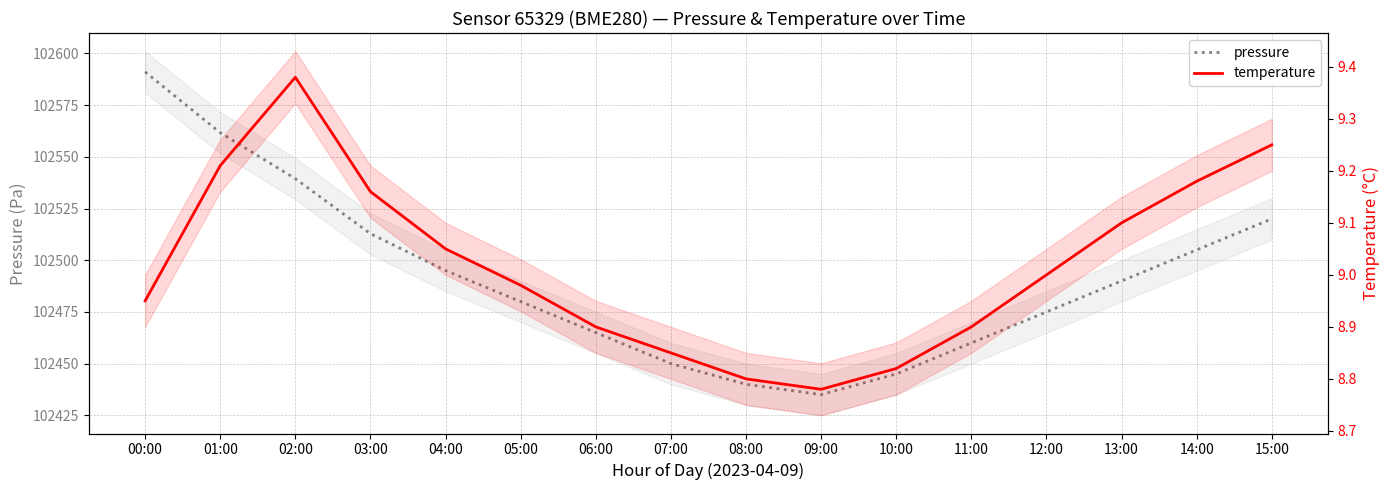

What are all the series names shown in the legend?

pressure, temperature